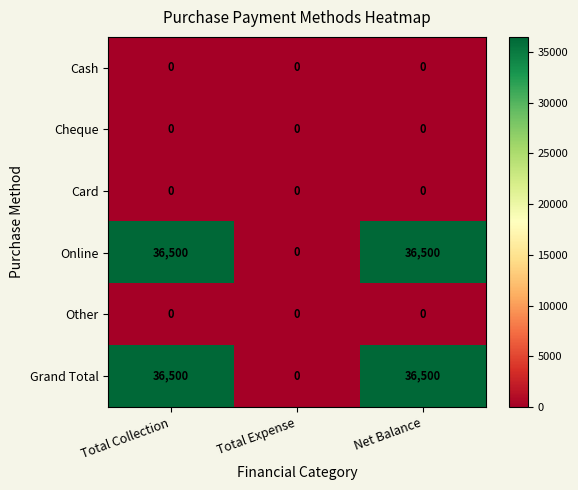

What is the total value across all series at Net Balance?

73000